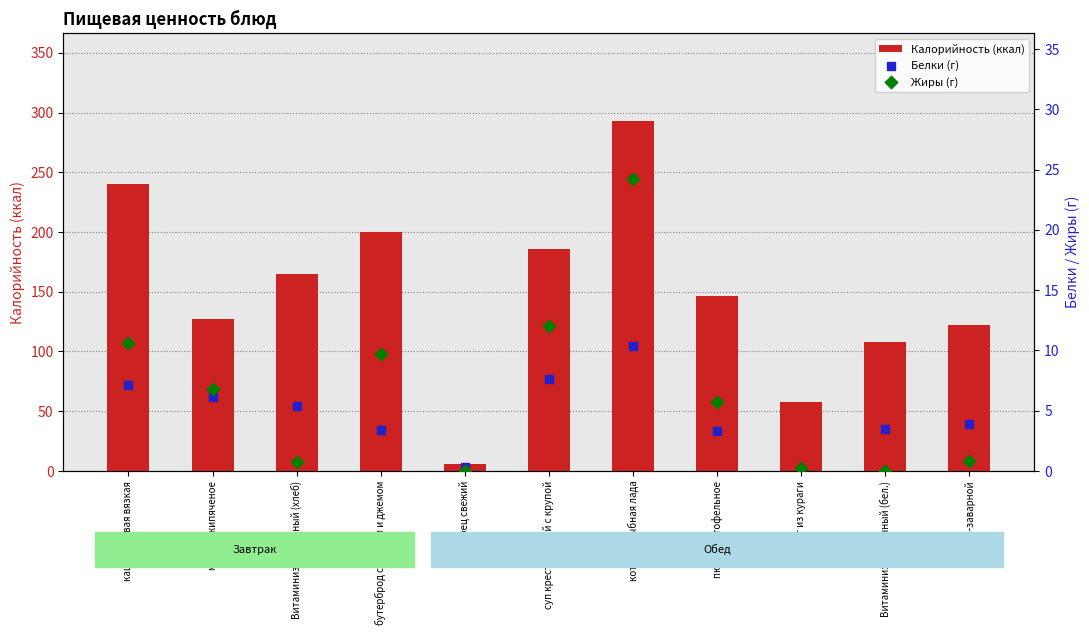

Which series has the largest Y range (max minus min)?

Калорийность (ккал)